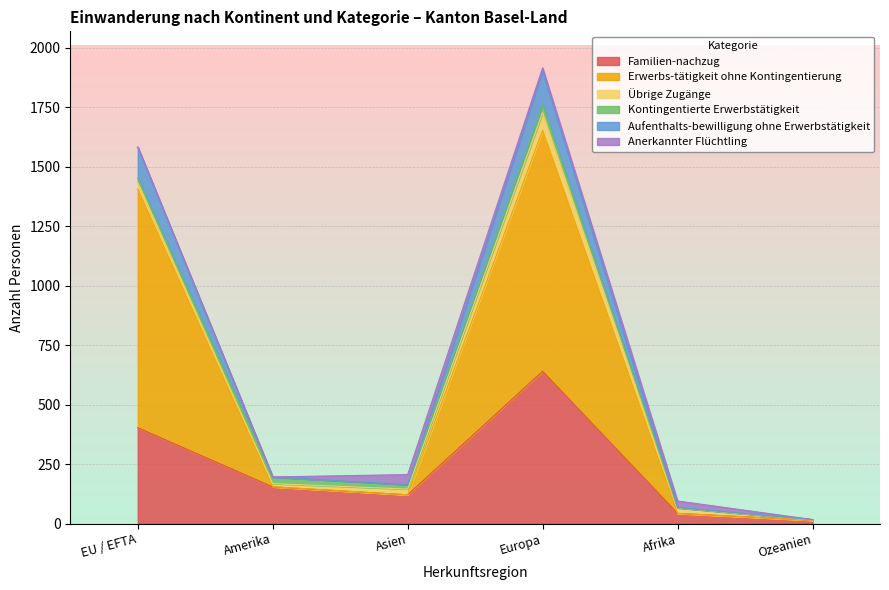

Rank the categories by Aufenthalts-bewilligung ohne Erwerbstätigkeit value from highest to lowest.

Europa, EU / EFTA, Amerika, Asien, Afrika, Ozeanien